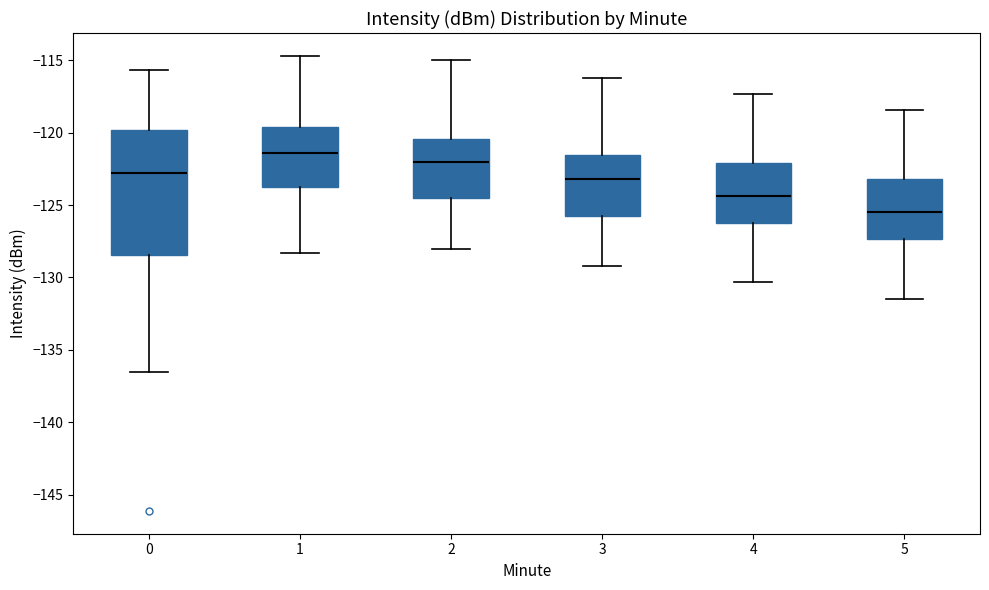

Which box is the tallest, from its lower edge to its upper edge?

0